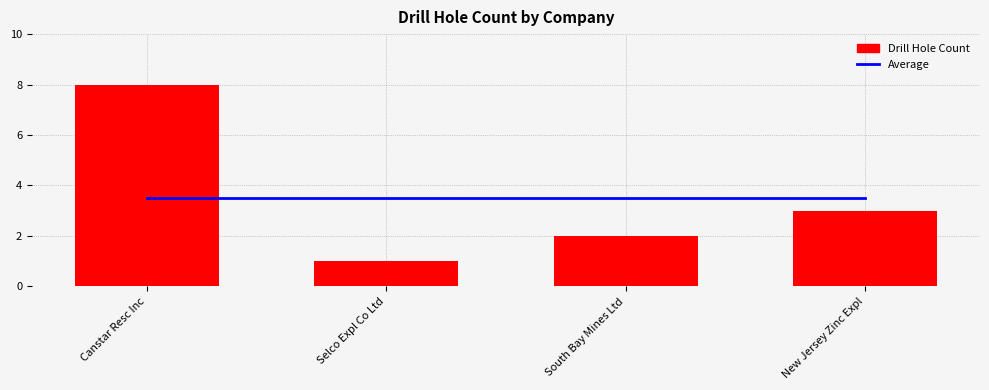

Count the number of data series in this chart.

2